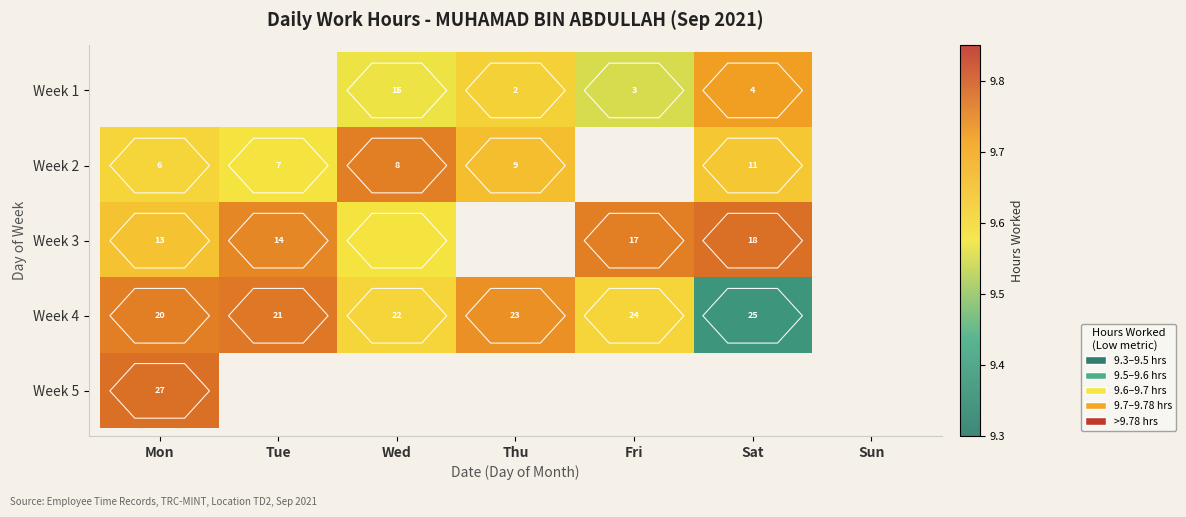

Between Thu and Fri, which is larger?

Thu